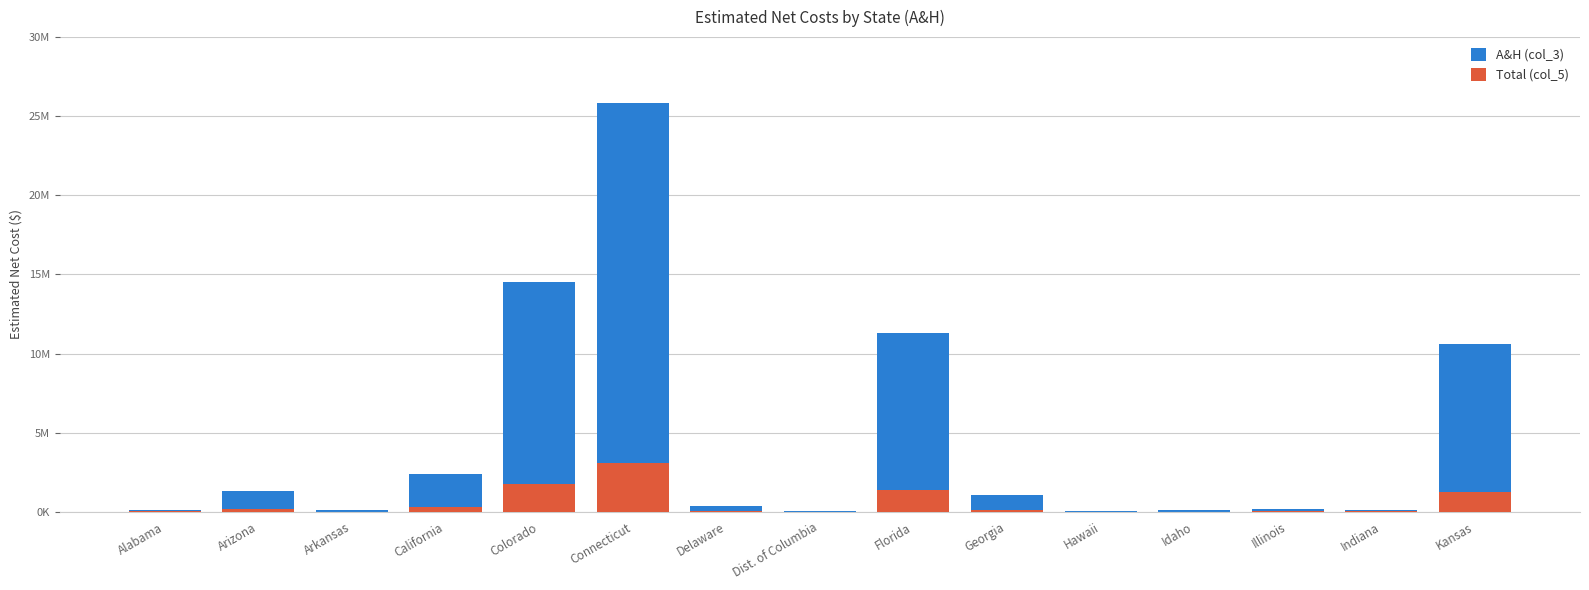

What is the difference between the highest and lowest values at Arkansas?

90641.5